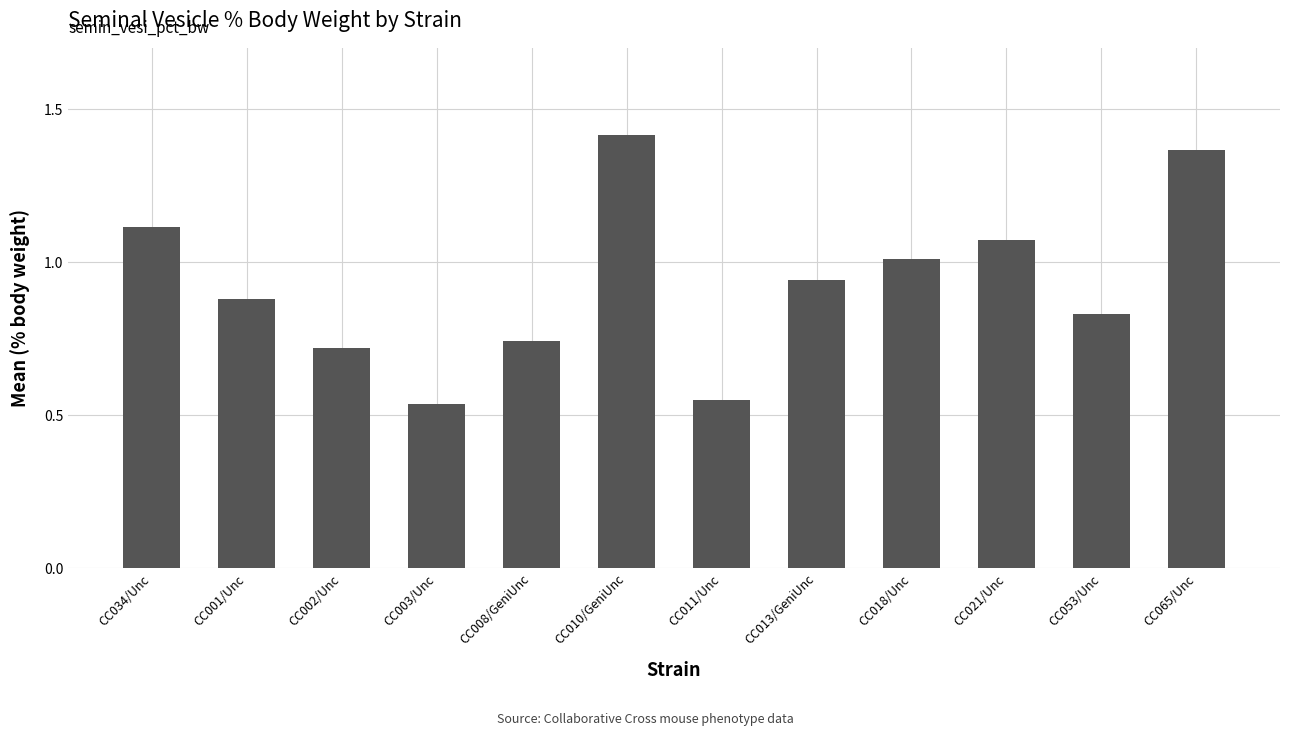

Which category has the highest value across all series?

CC010/GeniUnc